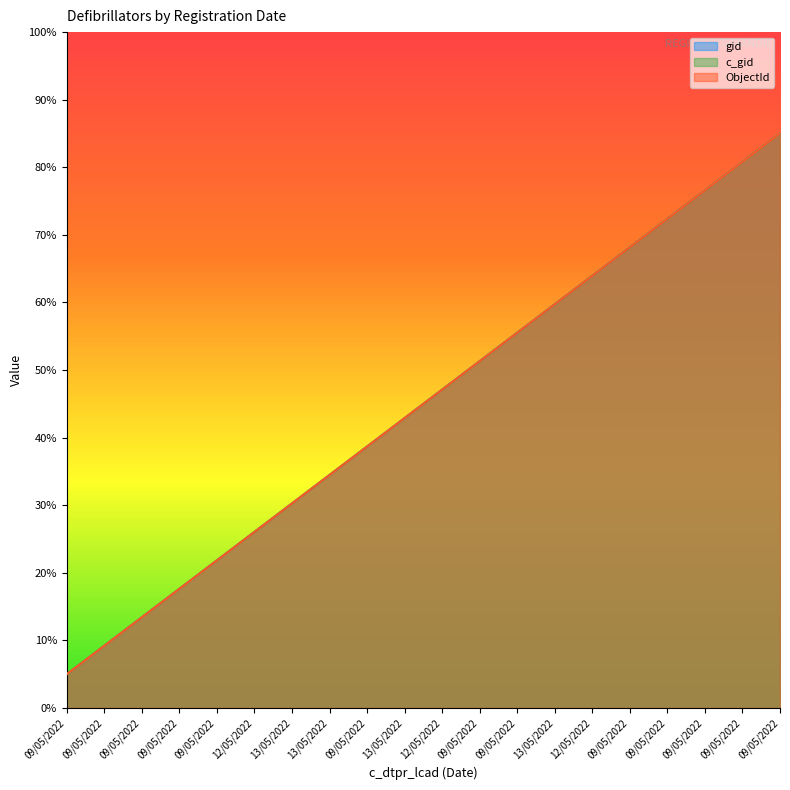

True or false: gid and ObjectId cross at least once.

False